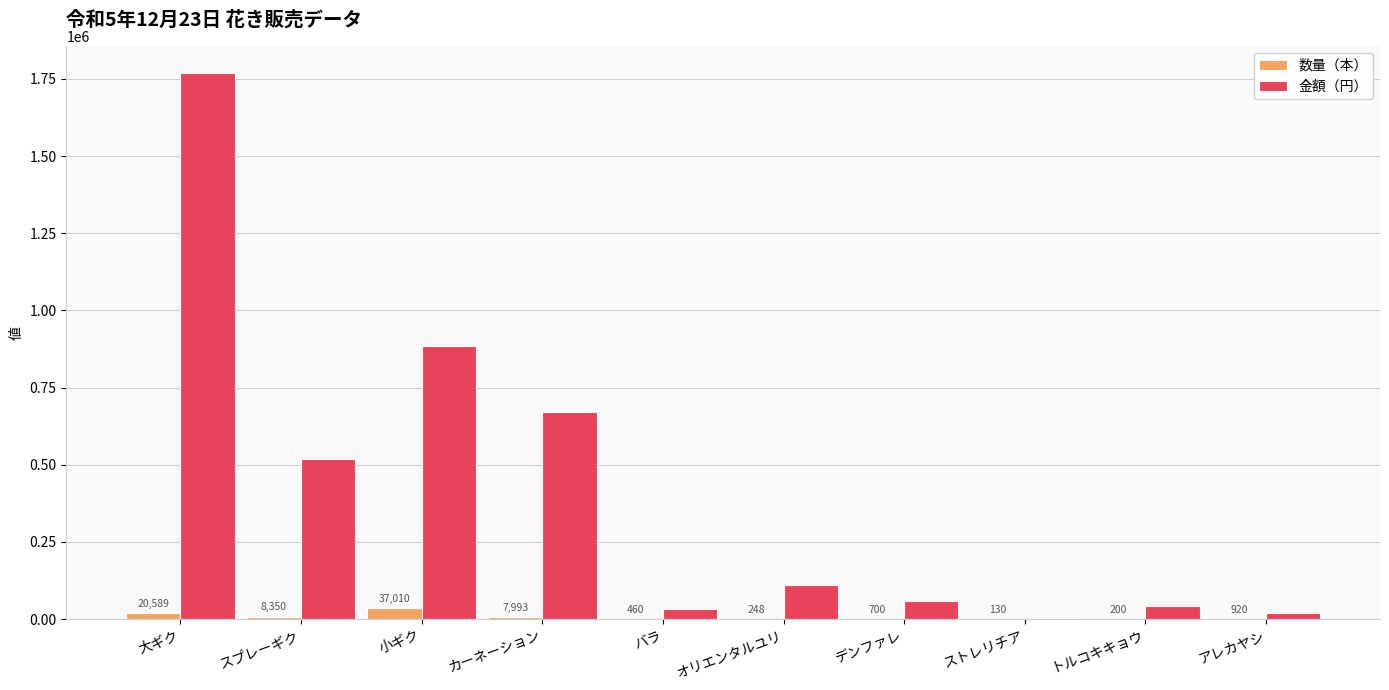

Between バラ and トルコキキョウ, which series saw the biggest shift?

金額（円）